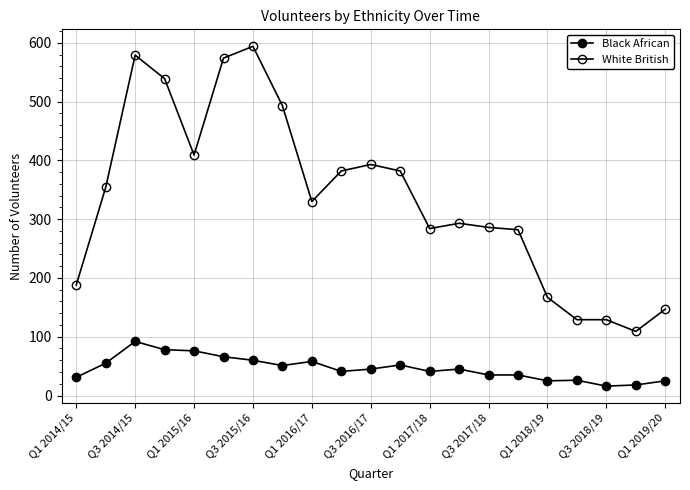

How many interior local valleys does the Black African series have?

5